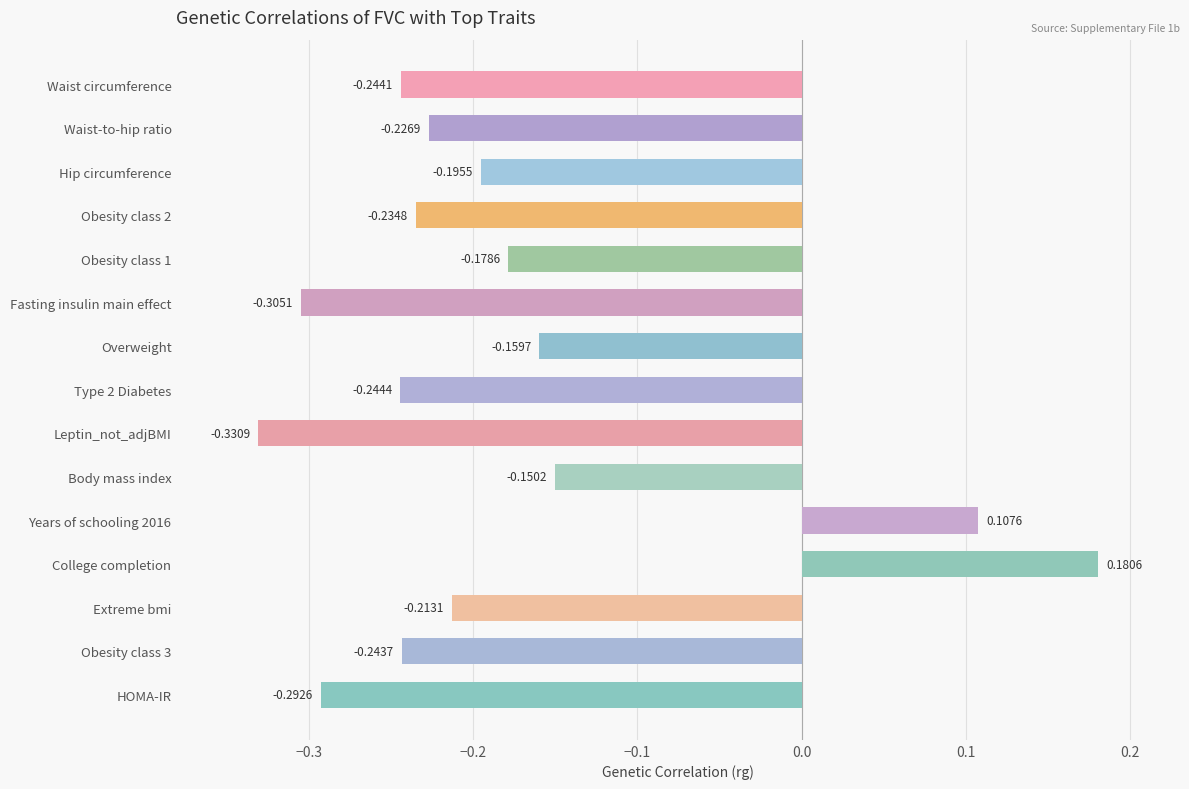

Is it true that the value at College completion is 0.2?

True